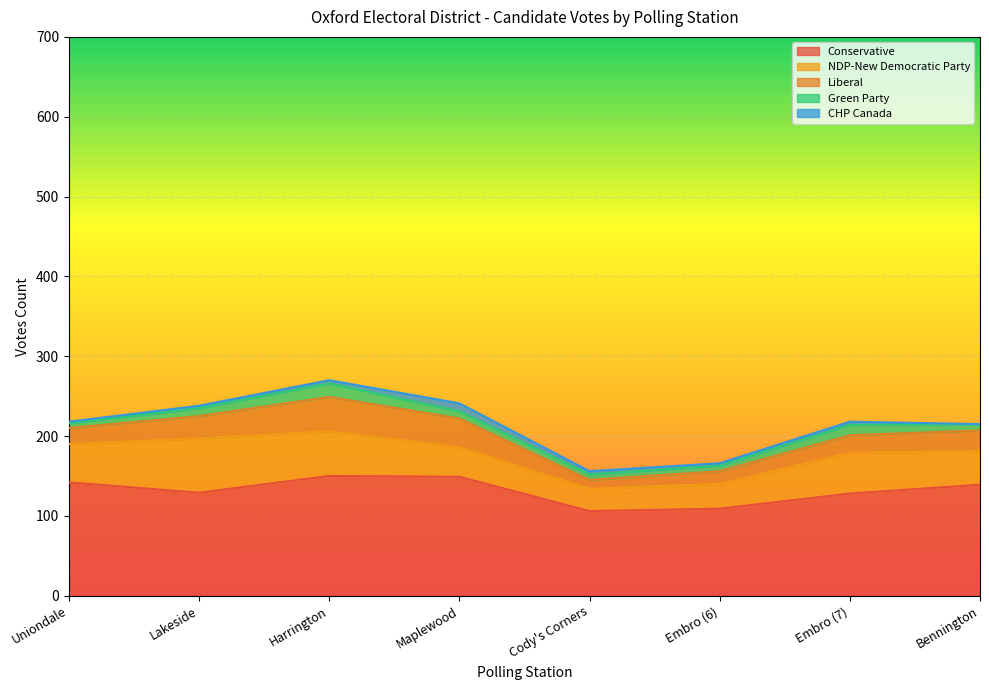

Where does the NDP-New Democratic Party series first go above 48?

Lakeside